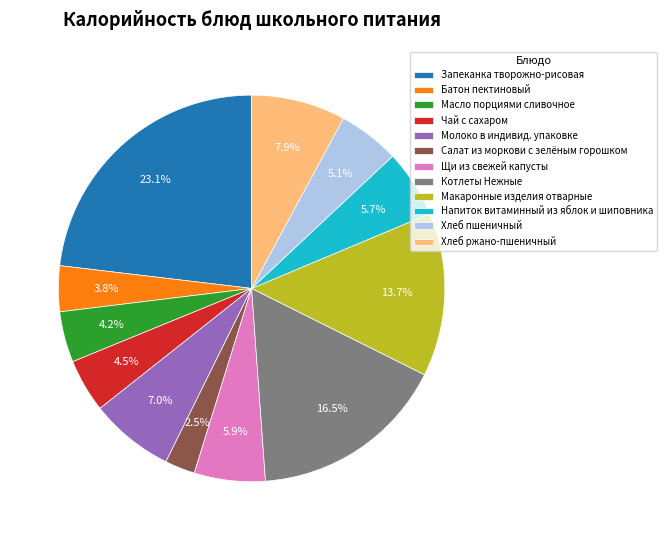

What is the ratio of the value at Щи из свежей капусты to the value at Салат из моркови с зелёным горошком?

2.4